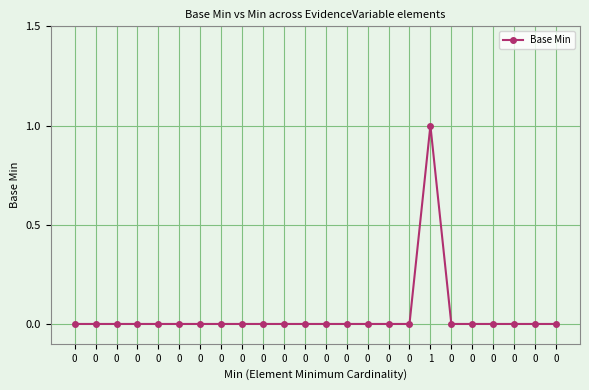

True or false: the data shows 0 at 0.

False